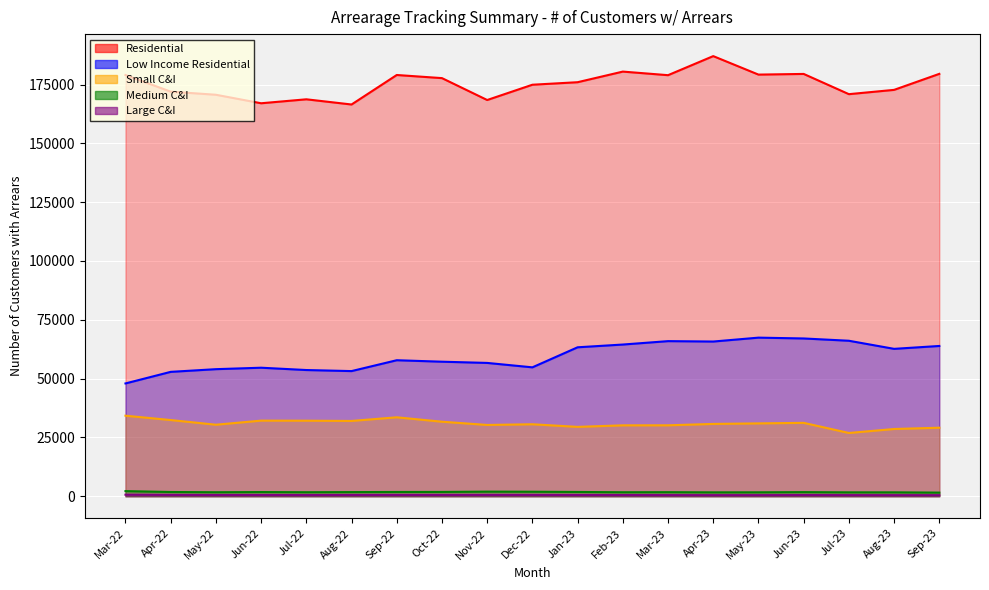

What is the difference between the maximum and minimum values in the Residential series?

20566